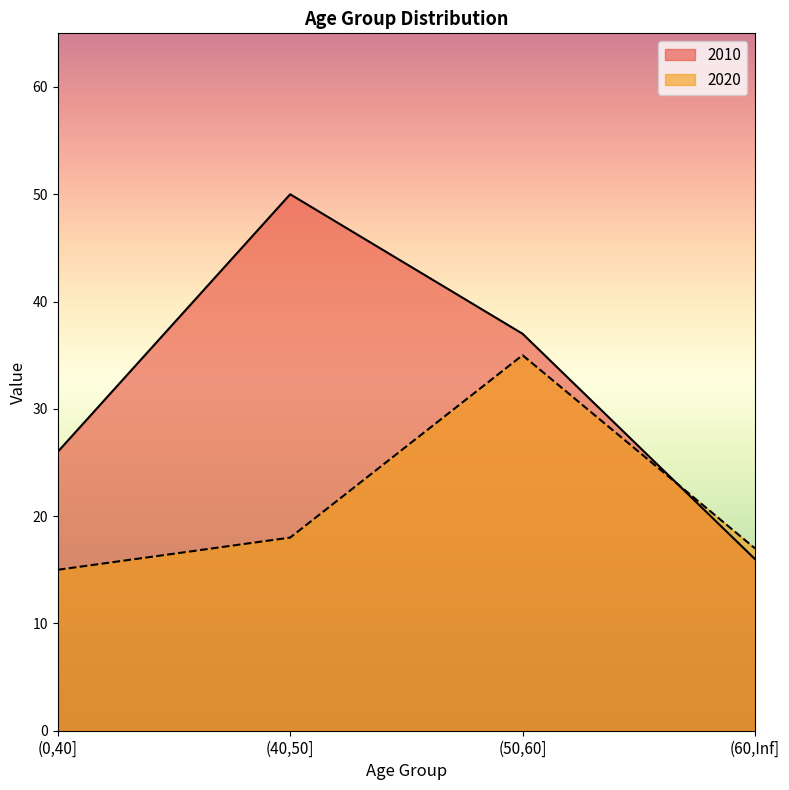

Count the 2010 values in the range 26 to 50.

3